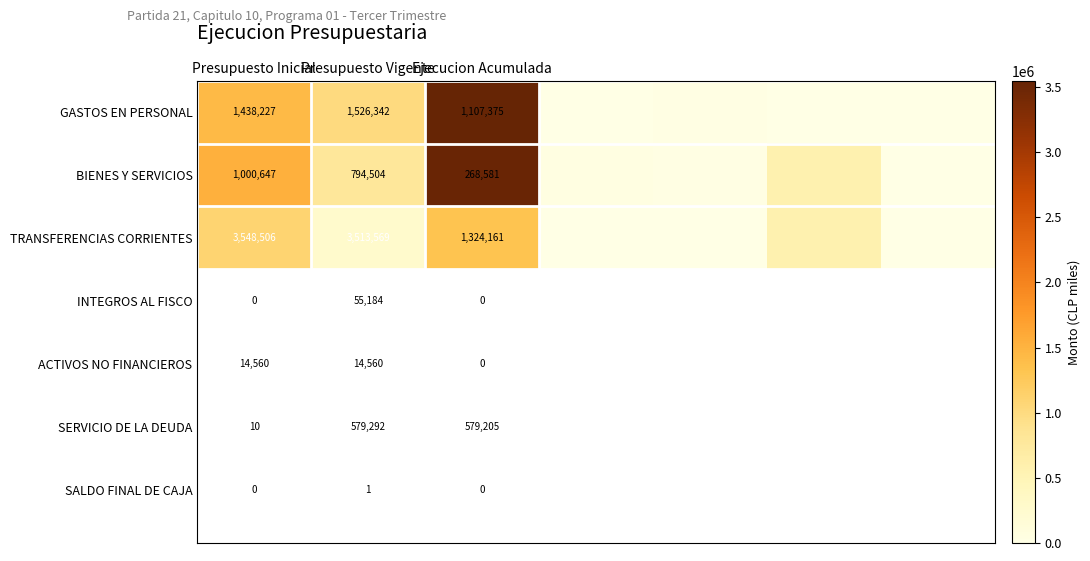

What is the spread (max minus min) of values at Presupuesto Inicial?

2547859